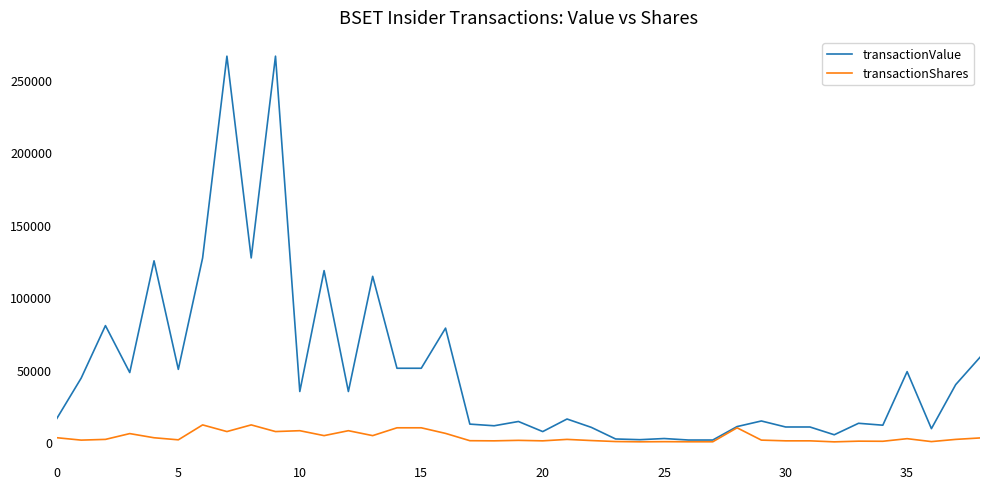

At how many categories does at least one series exceed 100951?

7